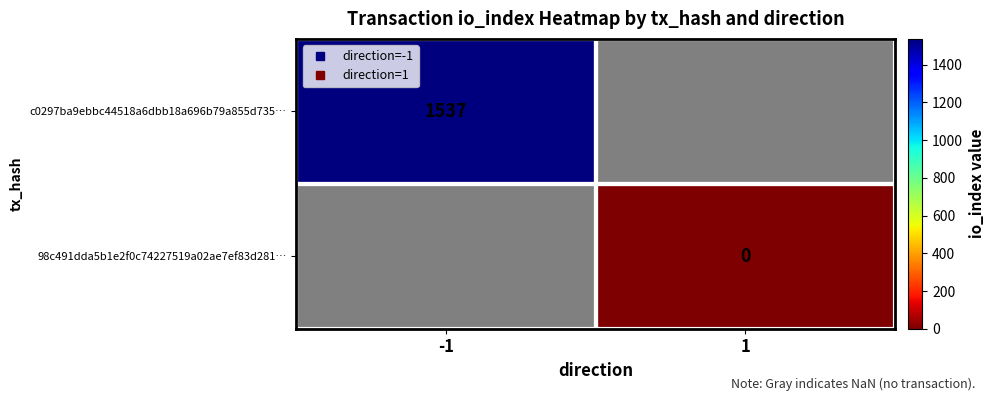

Which series has the largest range (max minus min)?

c0297ba9ebbc44518a6dbb18a696b79a855d735…